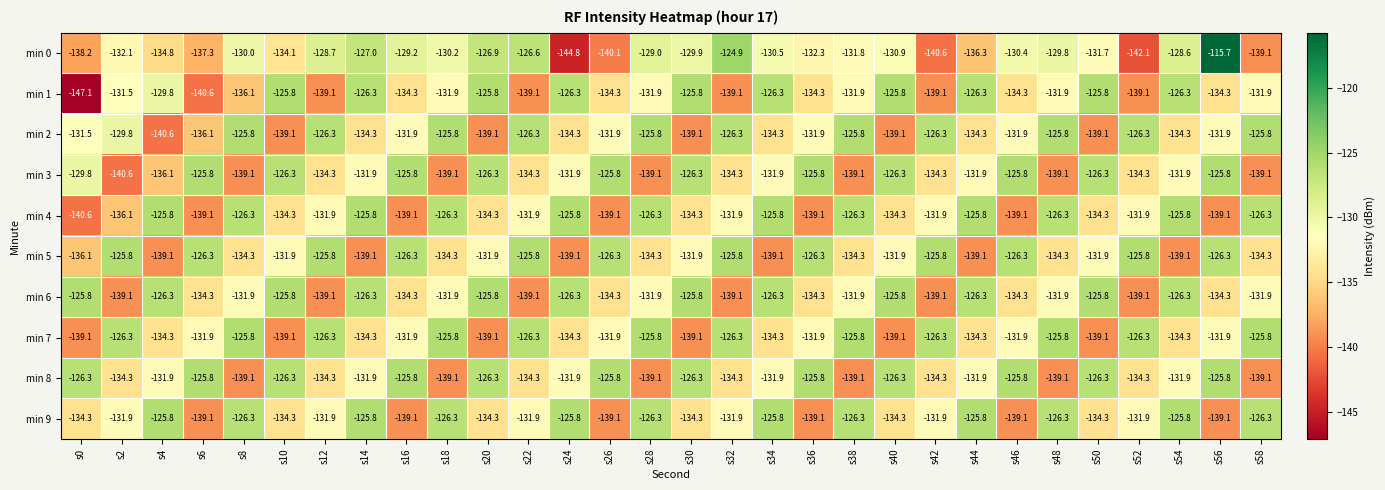

How many data points in min 4 are above -131?

12